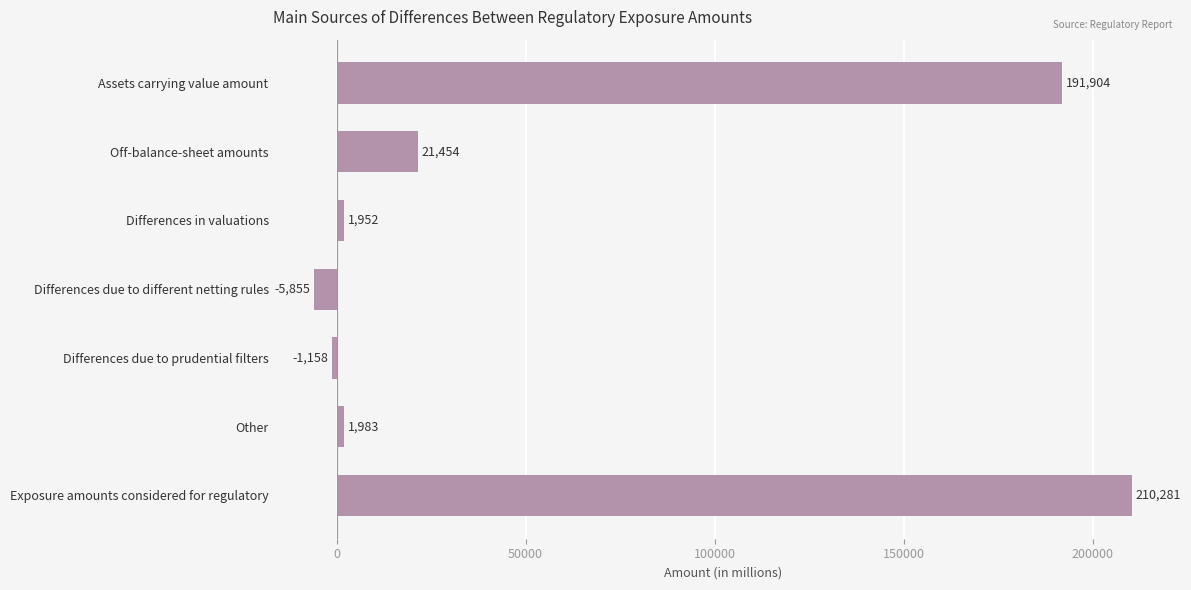

Reading bottom to top, transcribe all the data shown in this chart.

210281	1983	-1158	-5855	1952	21454	191904